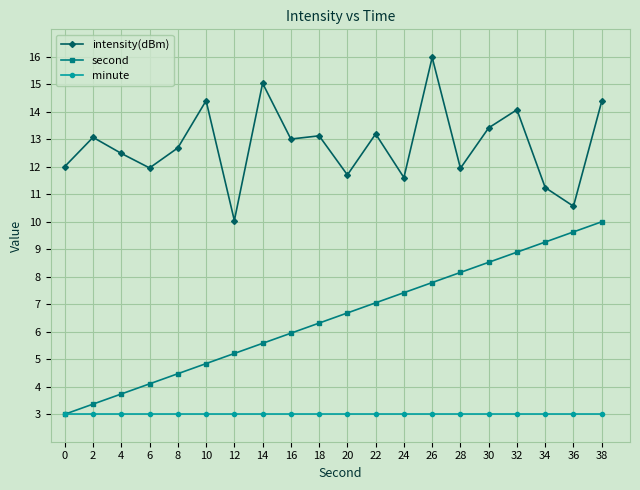

Is the value of second at 34 greater than the value of minute at 30?

Yes